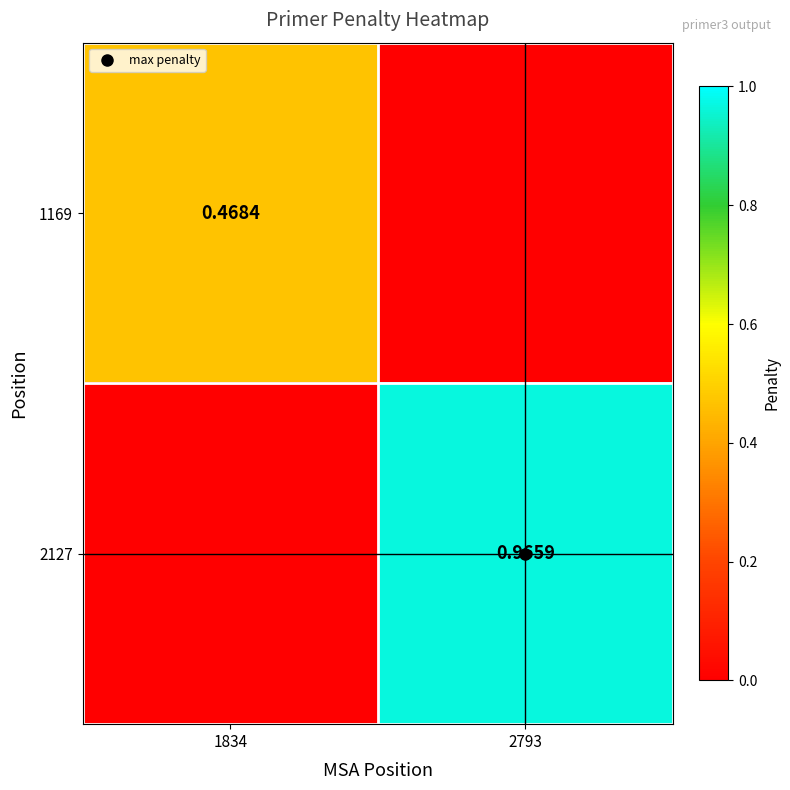

At which label is 2127 closest to 0?

1834